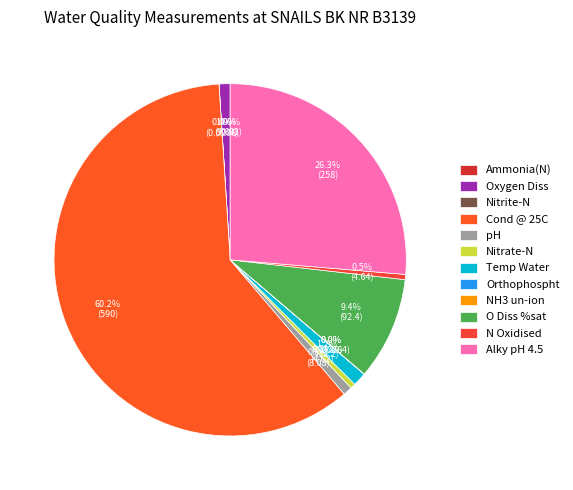

To the nearest percent, what is the average slice percentage?

8%